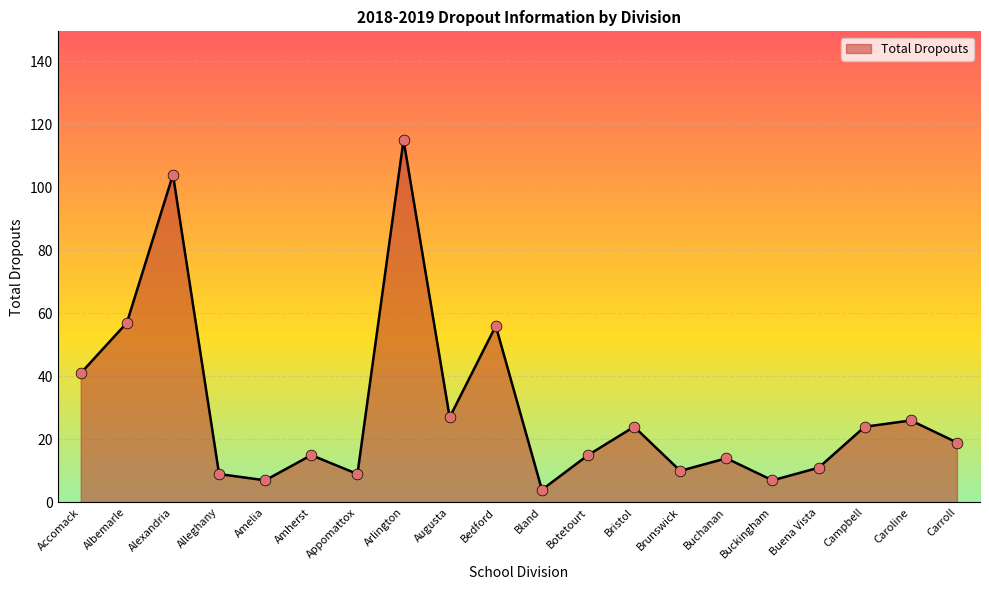

What is the ratio of the value at Buena Vista to the value at Alexandria?

0.1